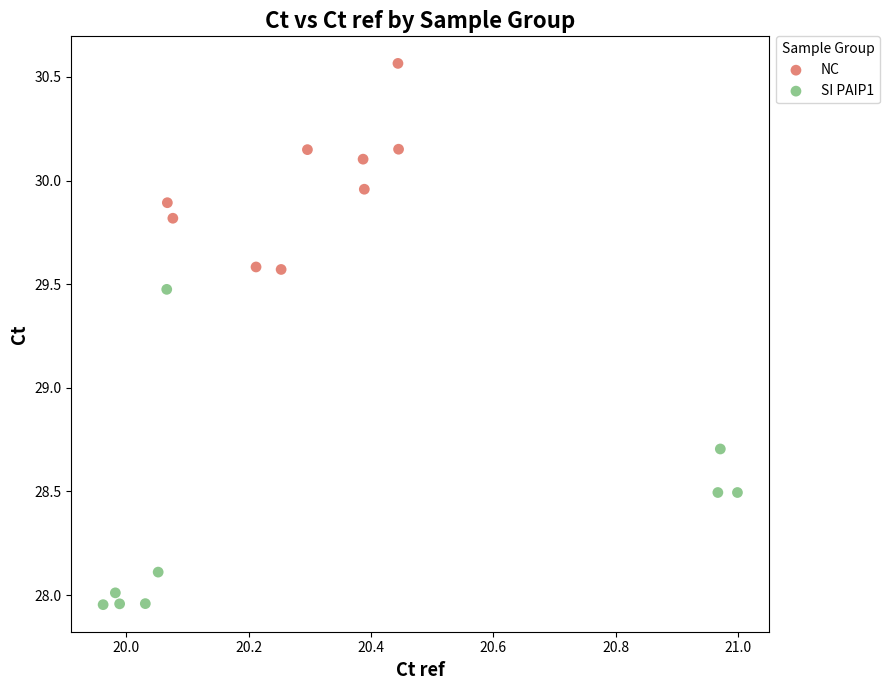

What are all the series names shown in the legend?

NC, SI PAIP1